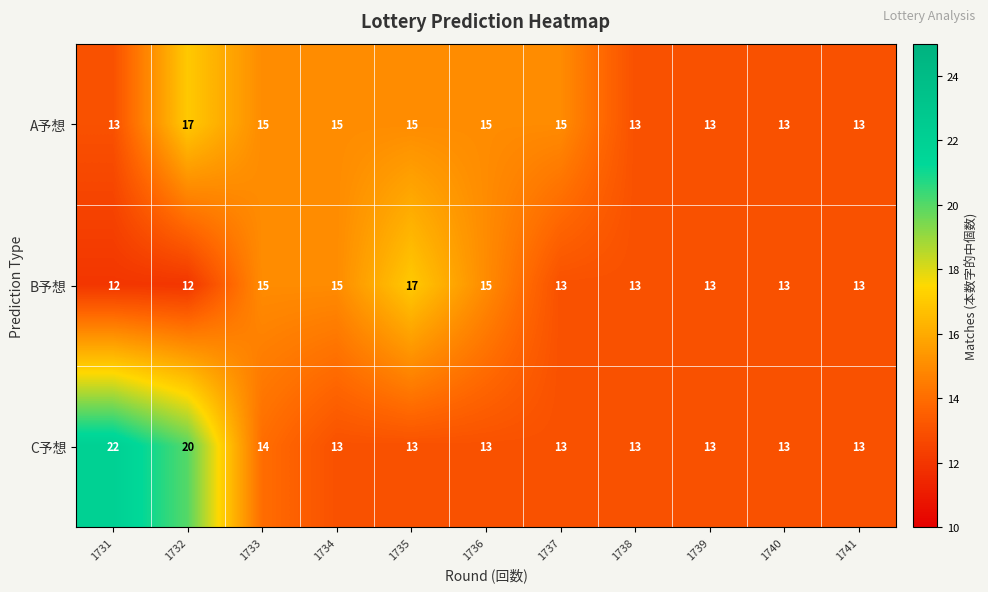

Which series has the largest total across all categories?

C予想